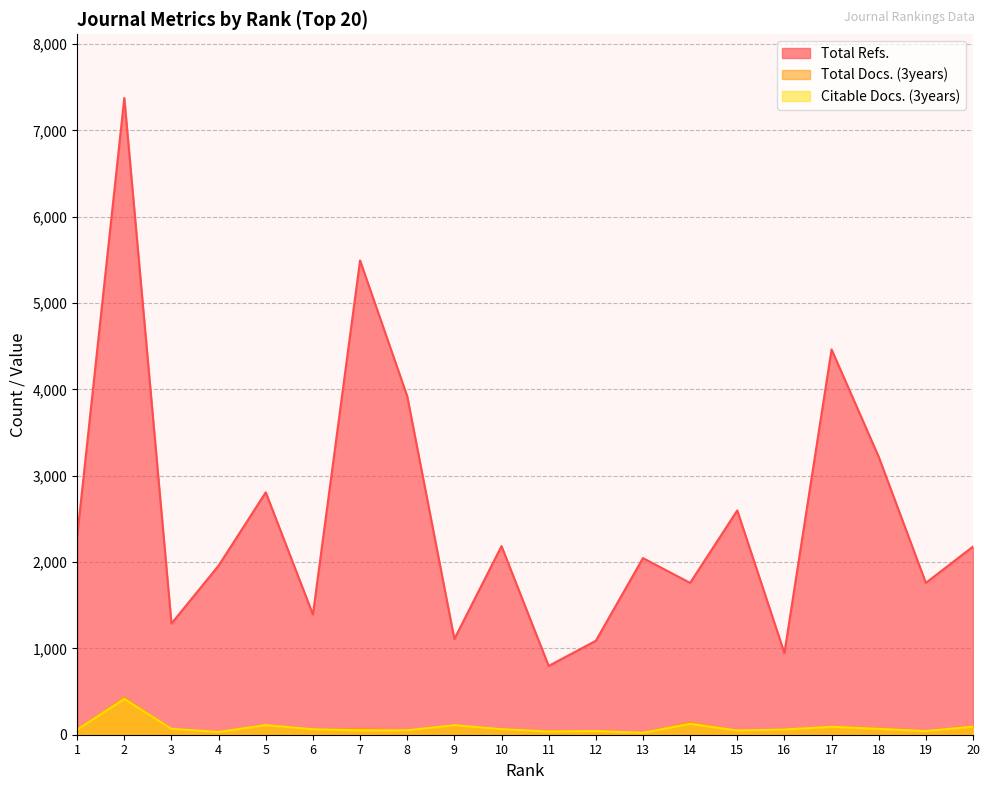

How many data points in Total Docs. (3years) are less than 64?

10